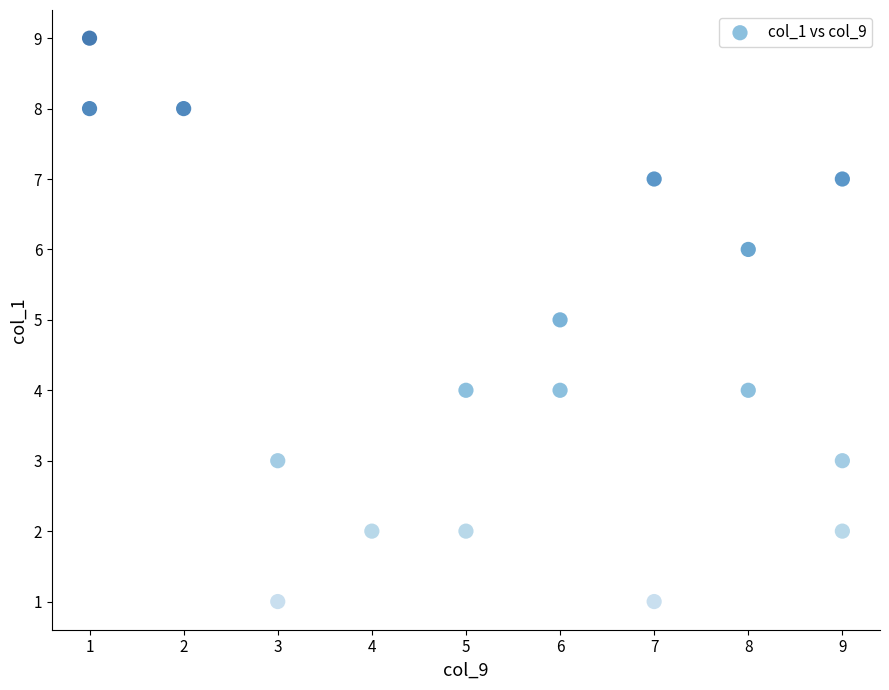

What is the range of Y values (max minus min)?

8